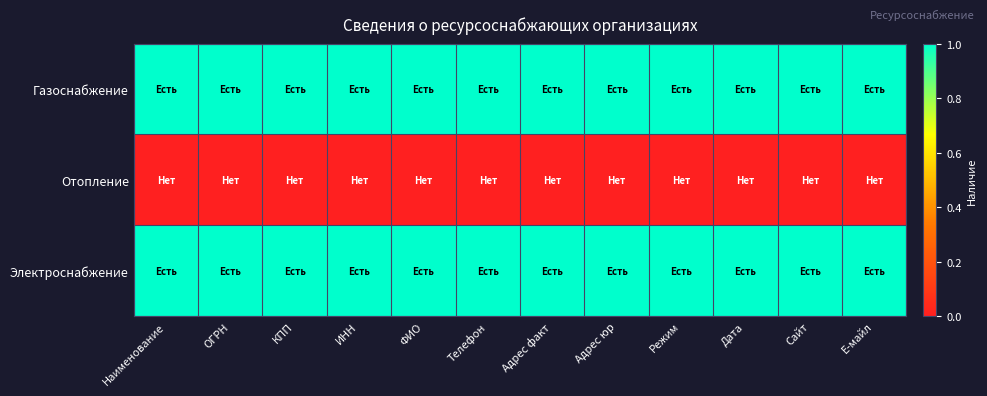

Reading right to left, extract all data points from this chart.

Газоснабжение: Е-майл=1	Сайт=1	Дата=1	Режим=1	Адрес юр=1	Адрес факт=1	Телефон=1	ФИО=1	ИНН=1	КПП=1	ОГРН=1	Наименование=1
Отопление: Е-майл=0	Сайт=0	Дата=0	Режим=0	Адрес юр=0	Адрес факт=0	Телефон=0	ФИО=0	ИНН=0	КПП=0	ОГРН=0	Наименование=0
Электроснабжение: Е-майл=1	Сайт=1	Дата=1	Режим=1	Адрес юр=1	Адрес факт=1	Телефон=1	ФИО=1	ИНН=1	КПП=1	ОГРН=1	Наименование=1